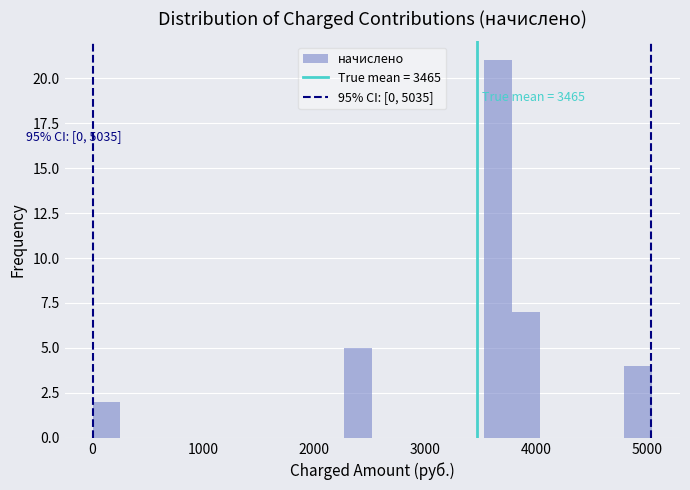

Around what value on the x-axis is the tallest bar? Give the approximate position of its centre, as read against the axis.

3700